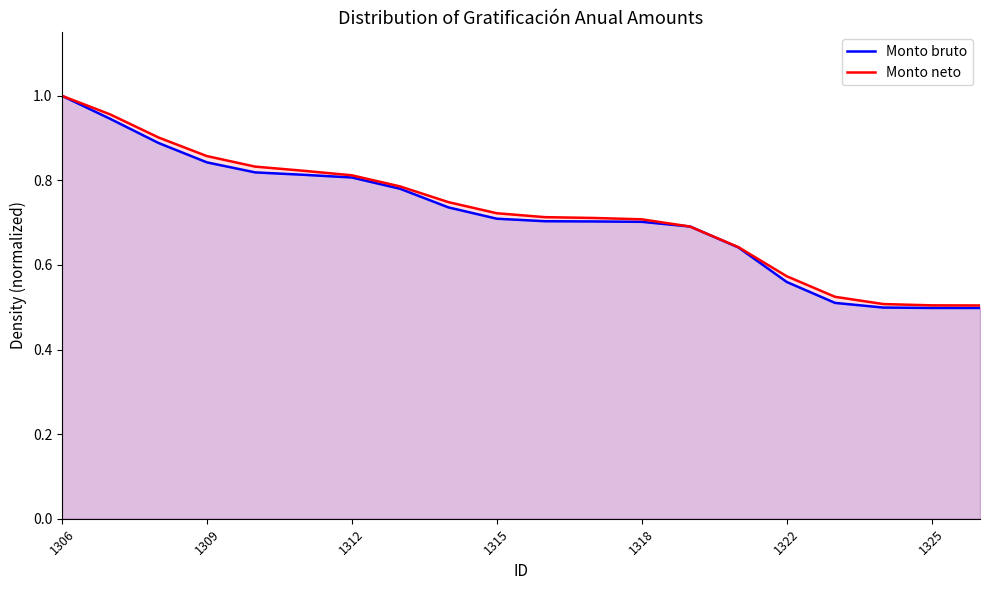

Is it true that Monto neto equals 0.4 at 1309?

False